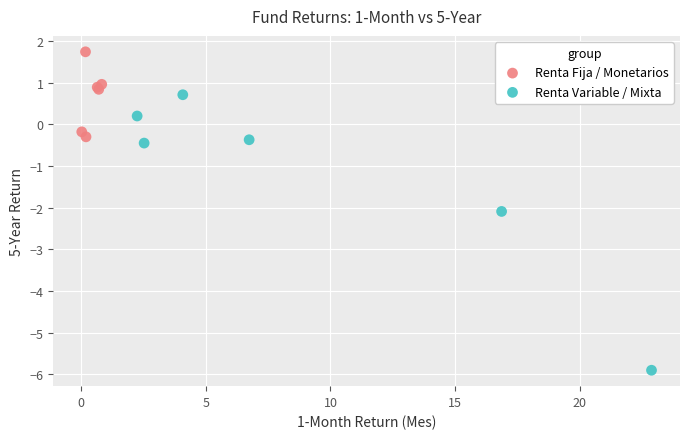

Which series reaches the maximum Y coordinate?

Renta Fija / Monetarios